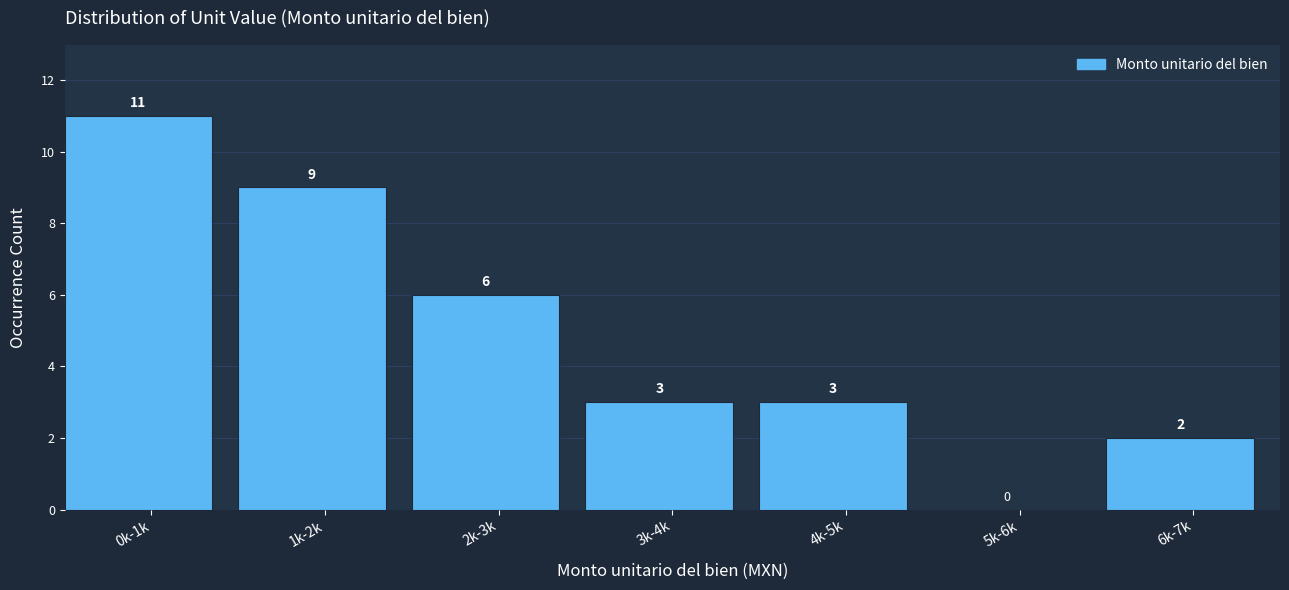

Reading left to right, extract all data points from this chart.

0k-1k=11	1k-2k=9	2k-3k=6	3k-4k=3	4k-5k=3	5k-6k=0	6k-7k=2